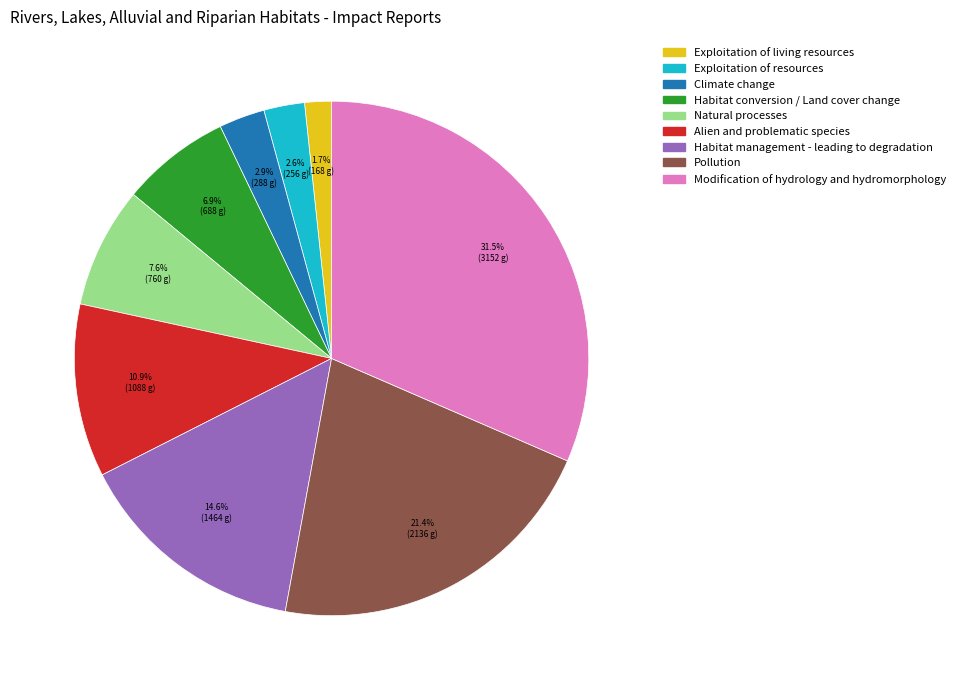

What is the ratio of the value at Alien and problematic species to the value at Pollution?

0.5